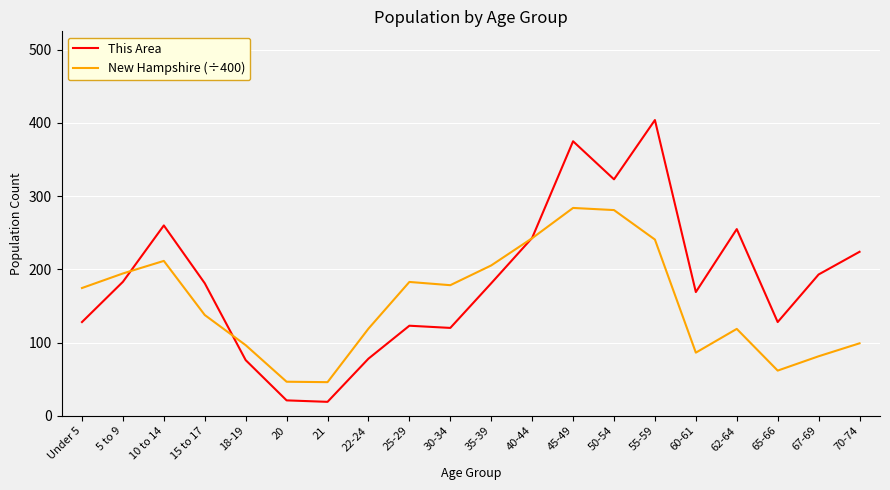

Is this an area chart (filled region under the line)?

No